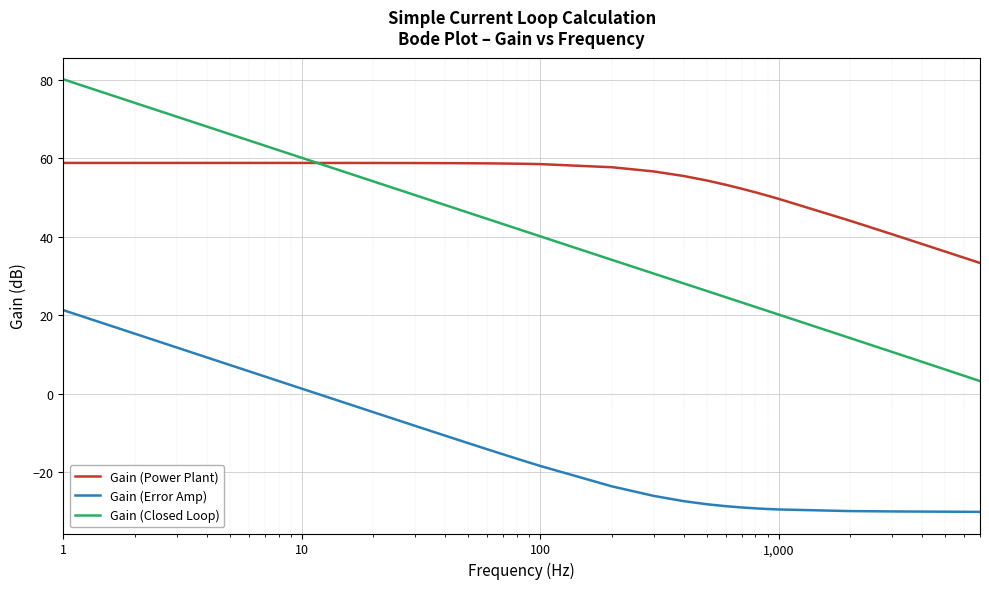

Which series has the largest total across all categories?

Gain (Power Plant)